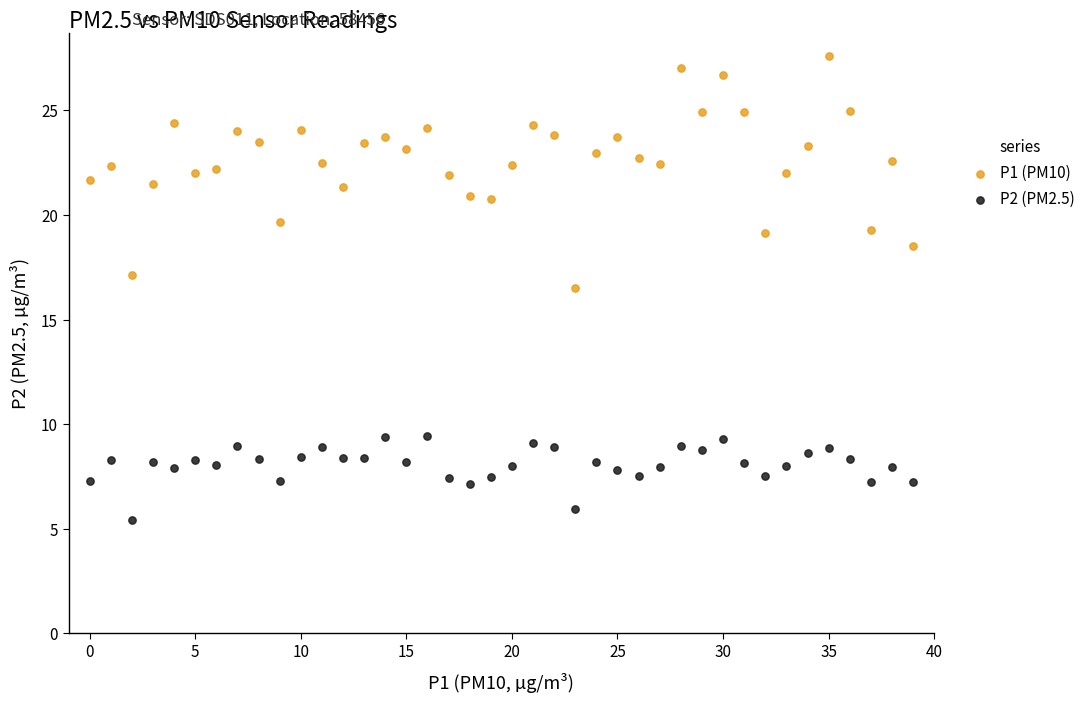

Which series contains the lowest Y value?

P2 (PM2.5)